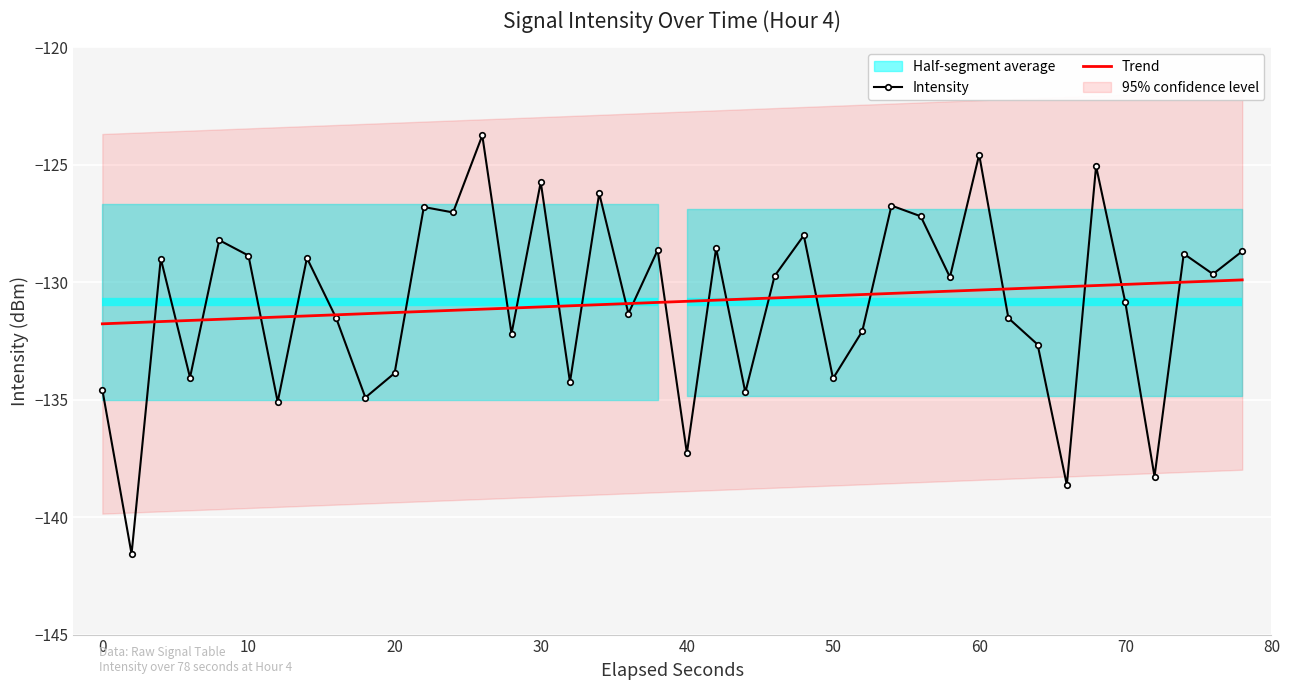

What is the lowest value of the Trend series?

-131.8